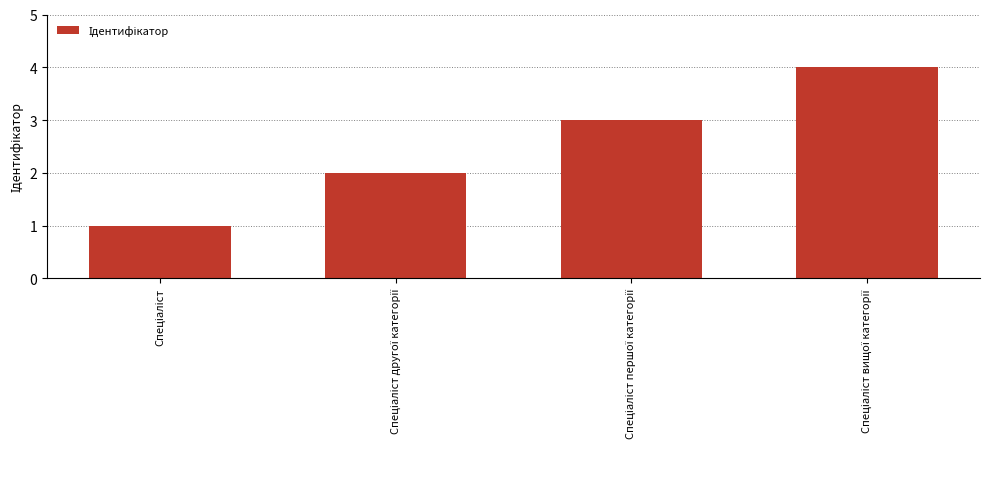

What is the greatest value displayed?

4